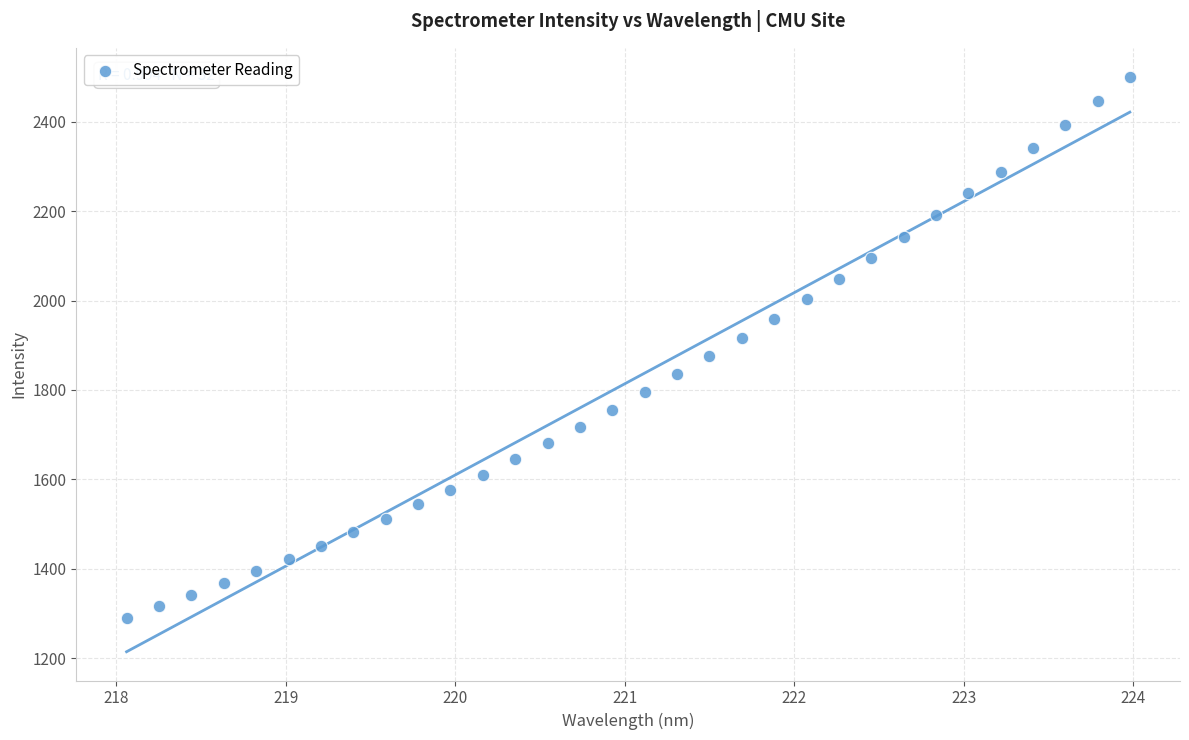

What is the range of Y values (max minus min)?

1210.4